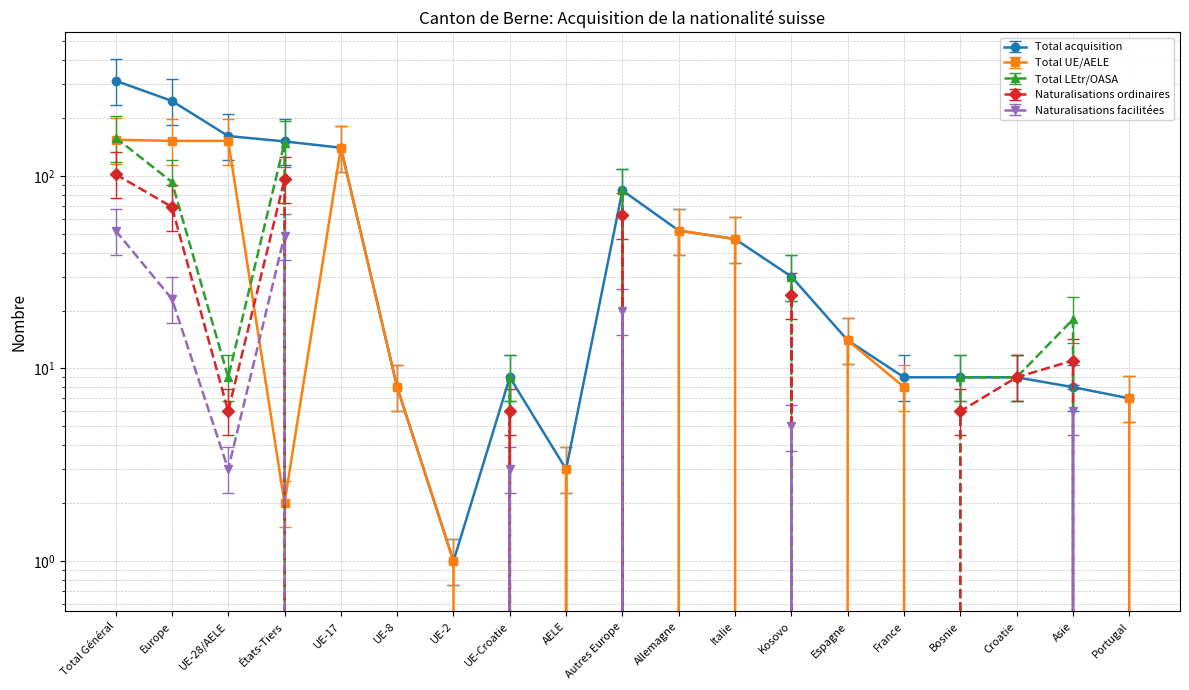

Between Autres Europe and Espagne, which series saw the biggest shift?

Total LEtr/OASA